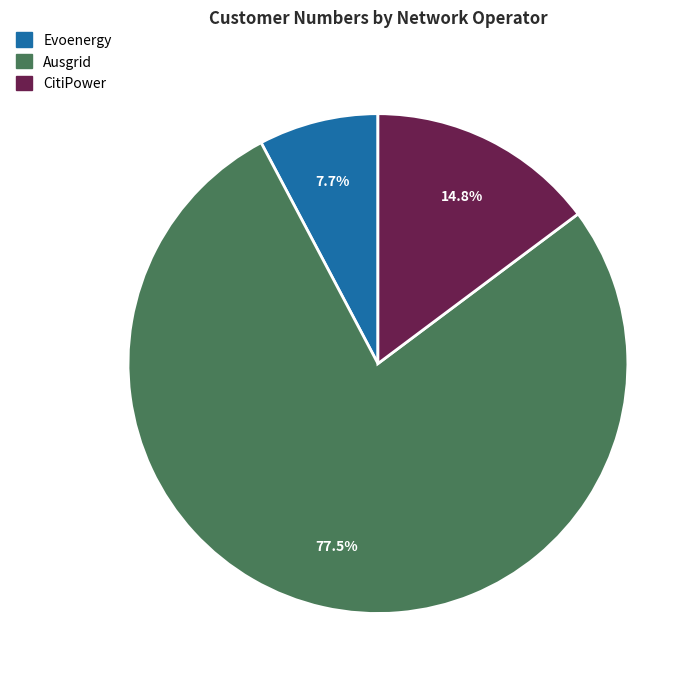

How many slices are in this pie chart?

3